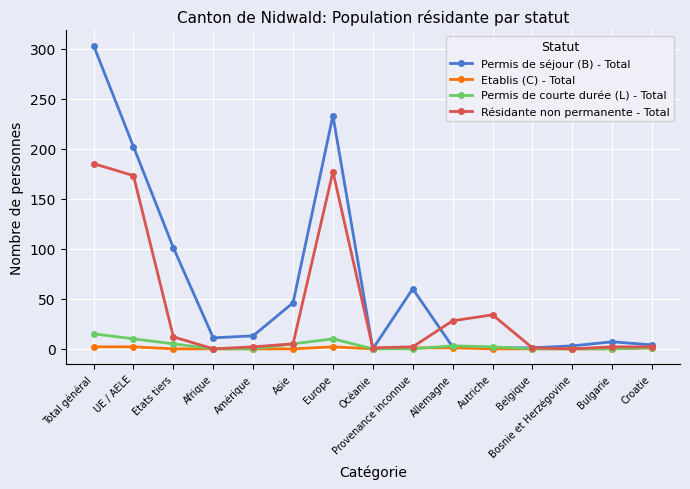

The value of Résidante non permanente - Total at UE / AELE is 173. True or false?

True